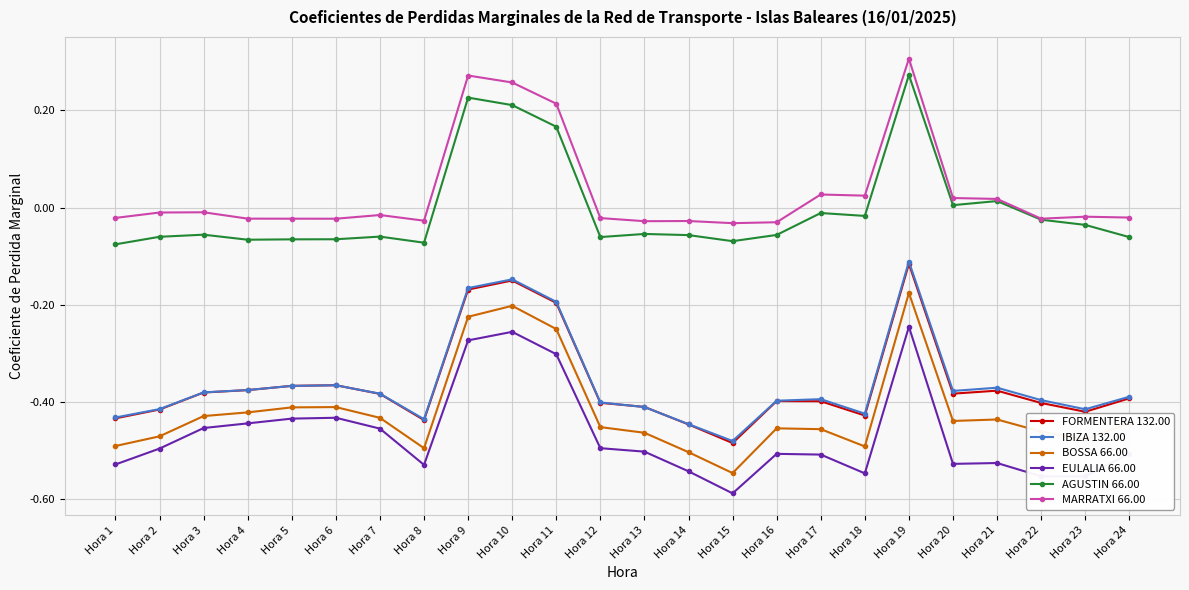

Count the number of data series in this chart.

6